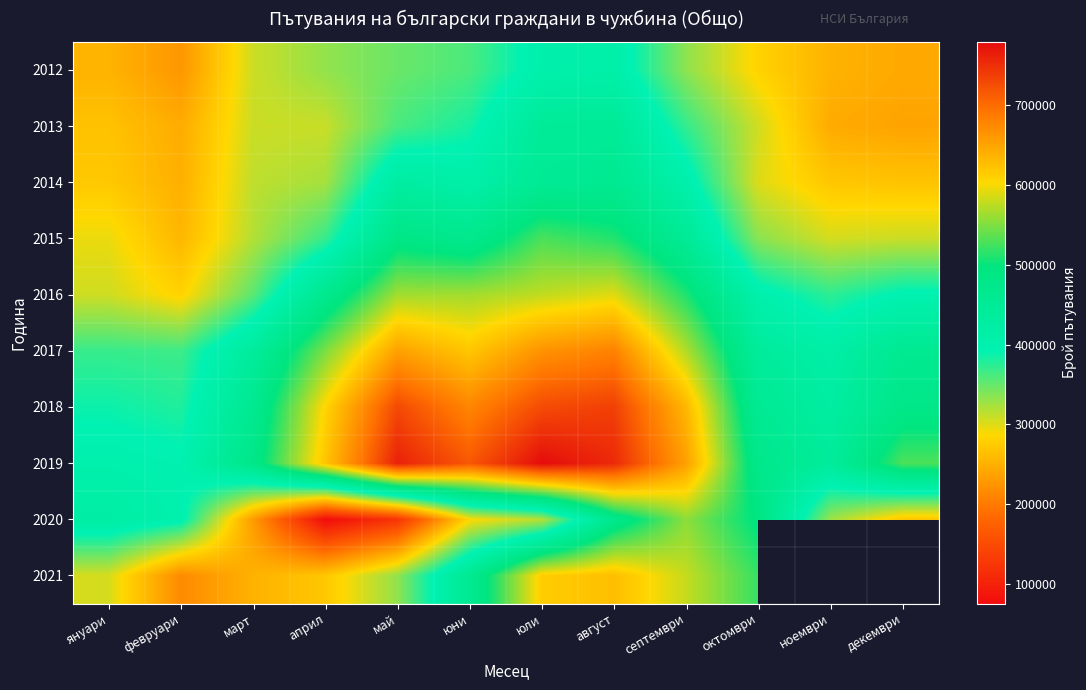

What is the difference between the maximum and minimum values in the 2019 series?

382945.0